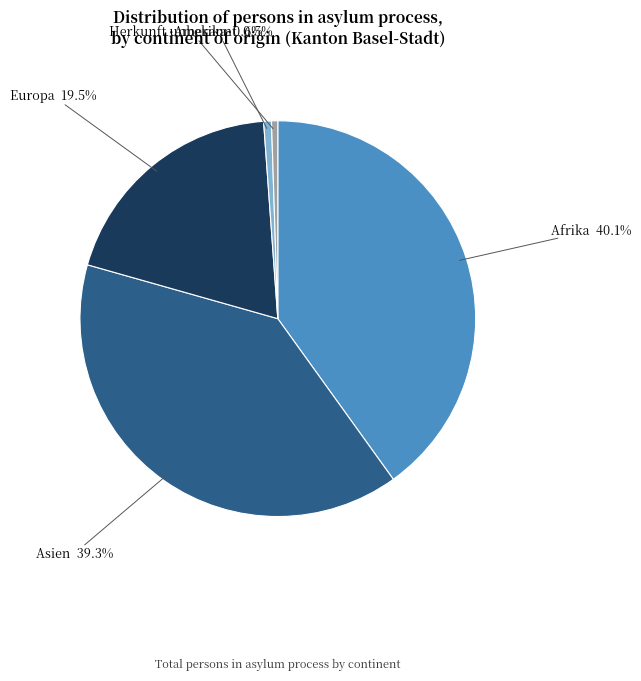

Combined, what portion of the pie is Herkunft unbekannt and Asien?

39.8%